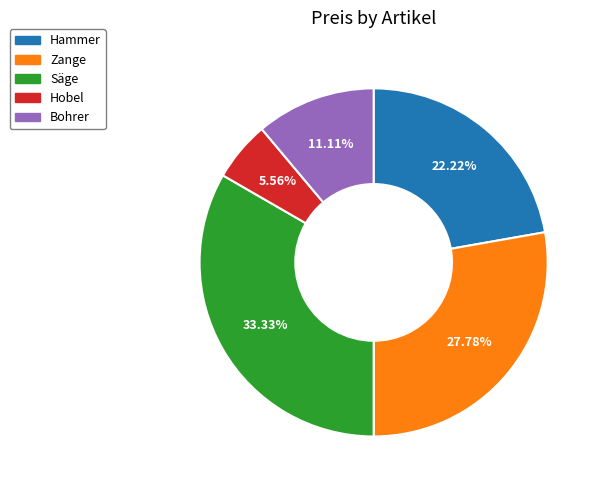

Between Zange and Hobel, which is larger?

Zange